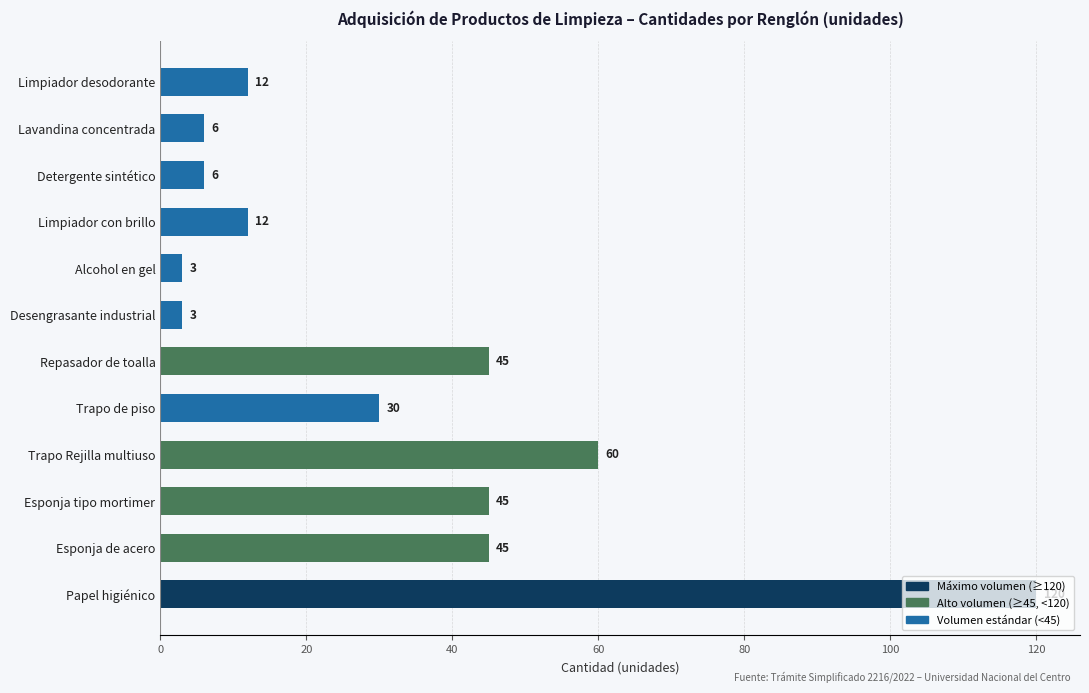

What is the difference between the values at Detergente sintético and Alcohol en gel?

3